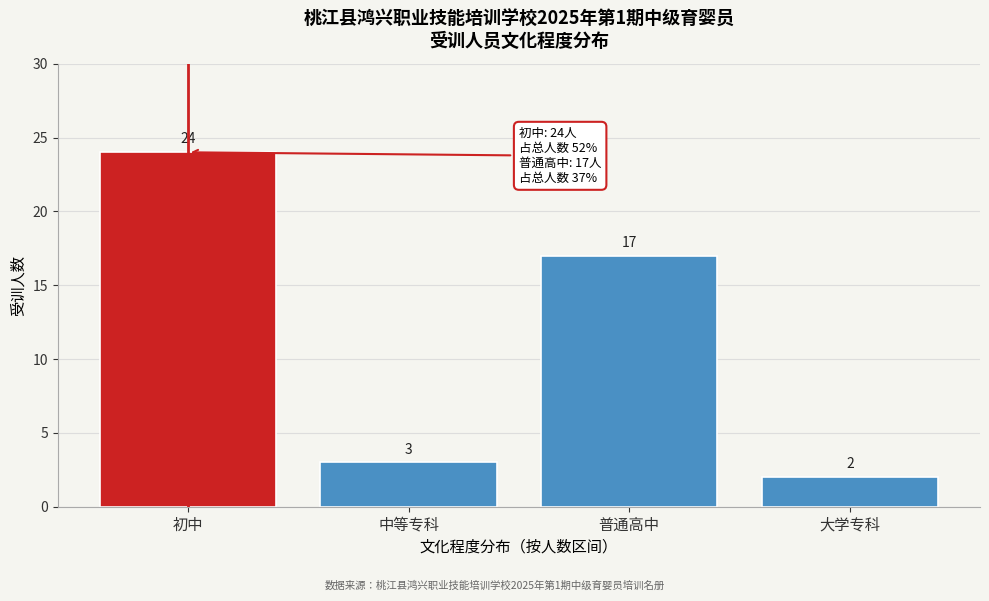

Reading right to left, list all the values displayed in this chart.

大学专科=2	普通高中=17	中等专科=3	初中=24